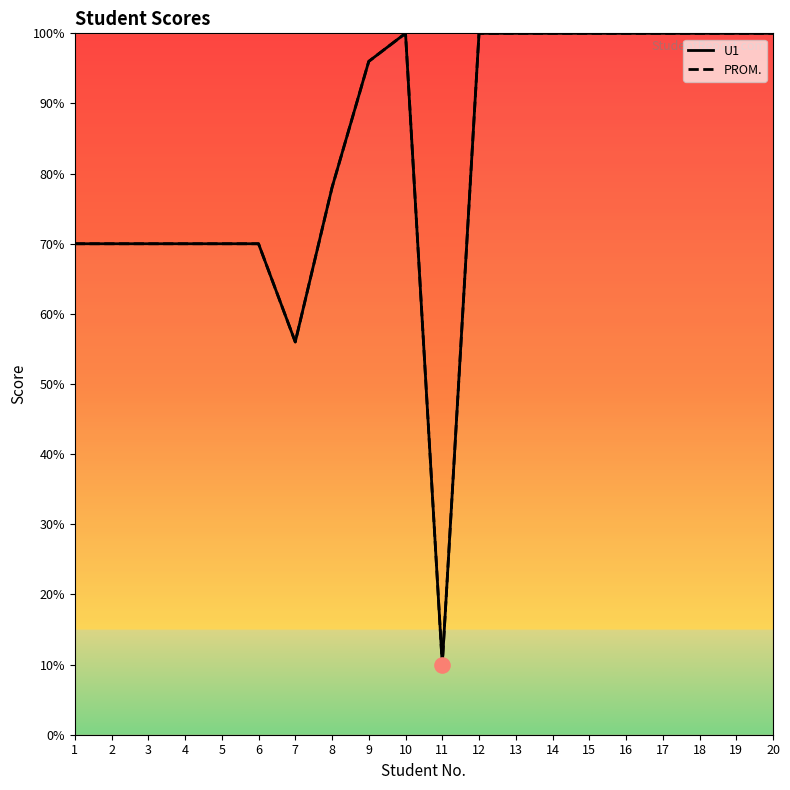

Which series contains the highest Y value?

U1